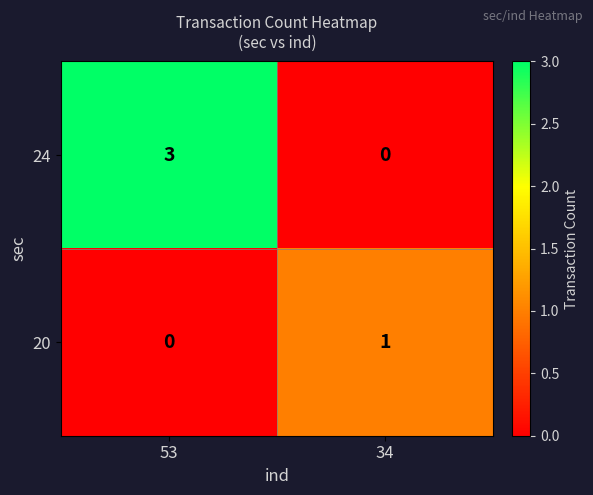

Which series has the largest range (max minus min)?

24